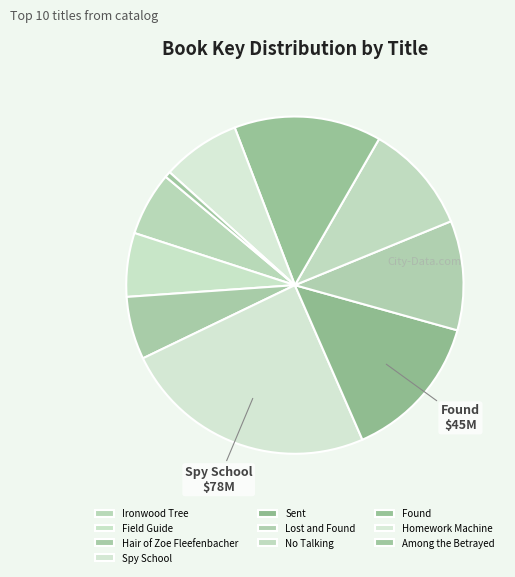

Is Field Guide the majority of the pie?

No